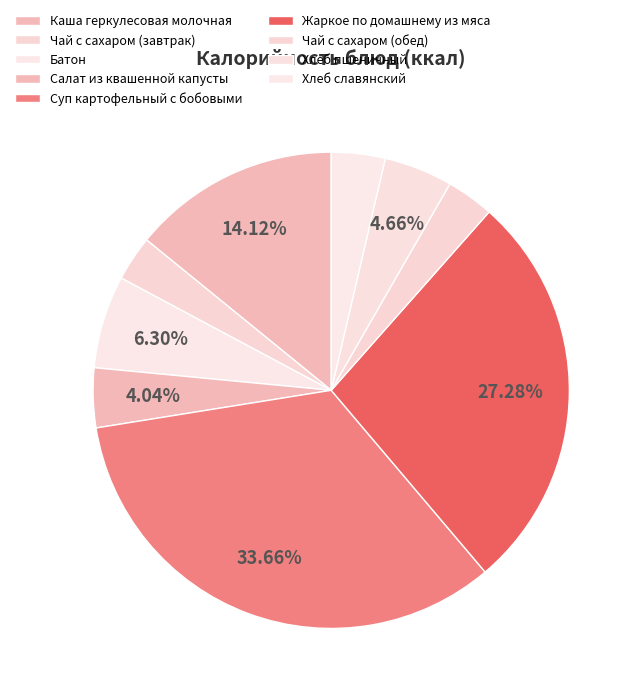

How many segments does this pie chart have?

9